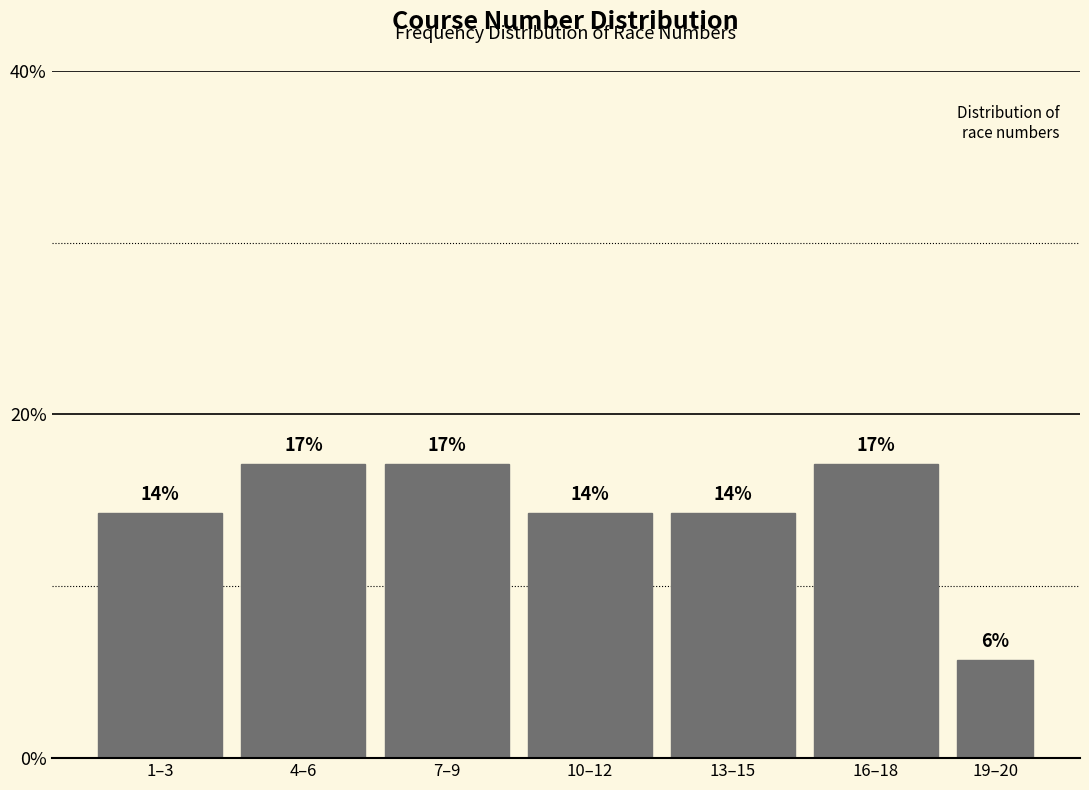

How many bars are there in total?

7